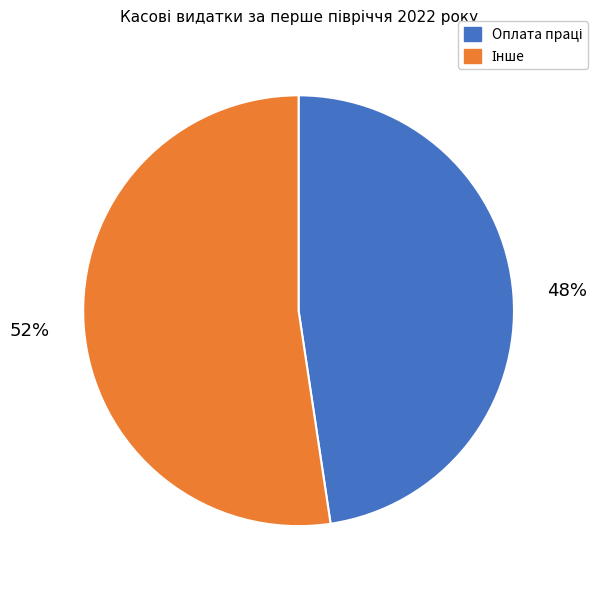

How many slices are in this pie chart?

2